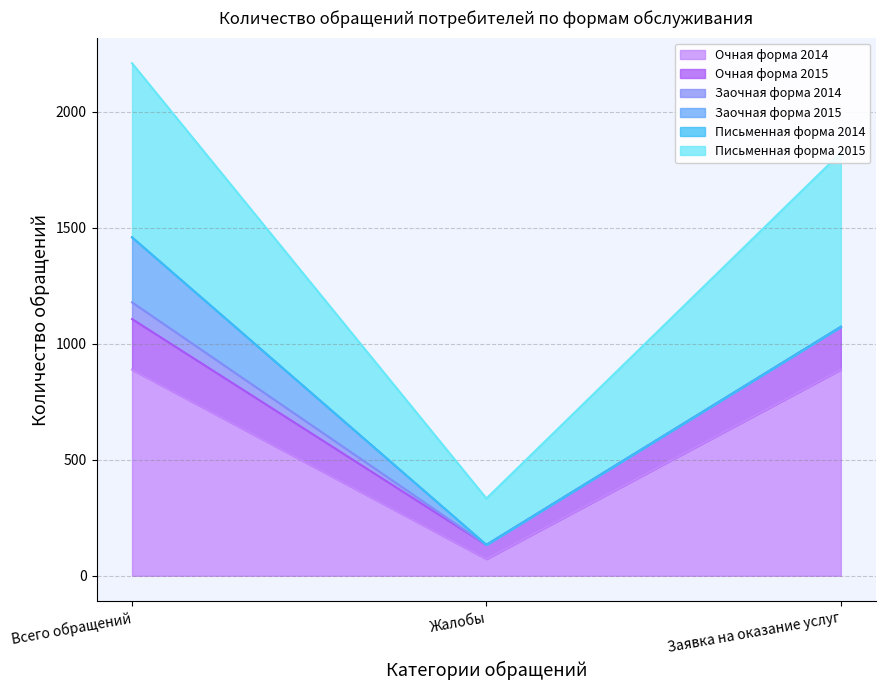

What is the lowest value of the Очная форма 2014 series?

72